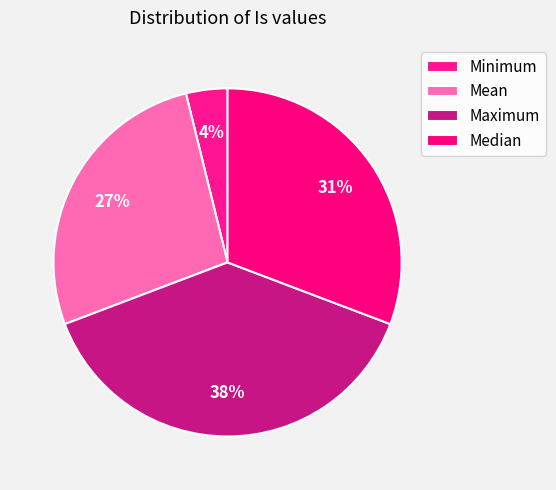

Which has a higher value, Median or Maximum?

Maximum